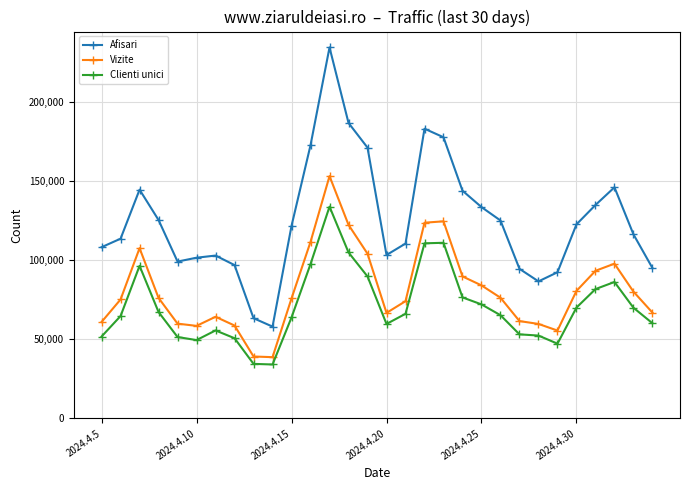

What is the difference between the maximum and minimum values in the Clienti unici series?

99610